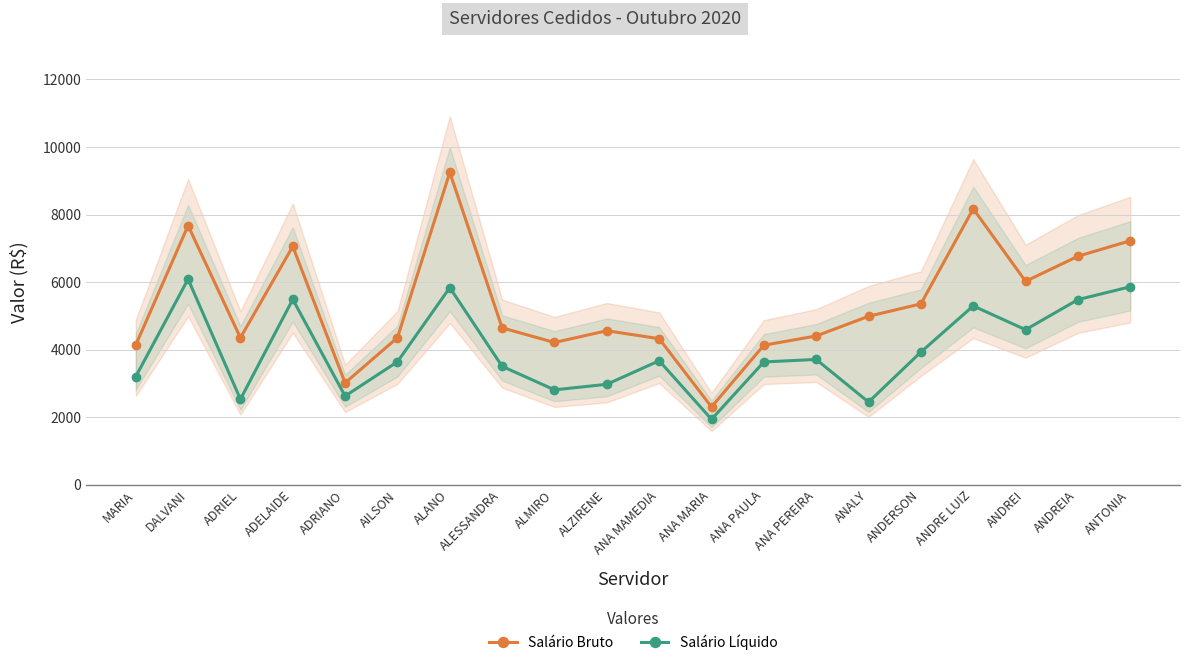

What is the label of the 11th point from the left?

ANA MAMEDIA